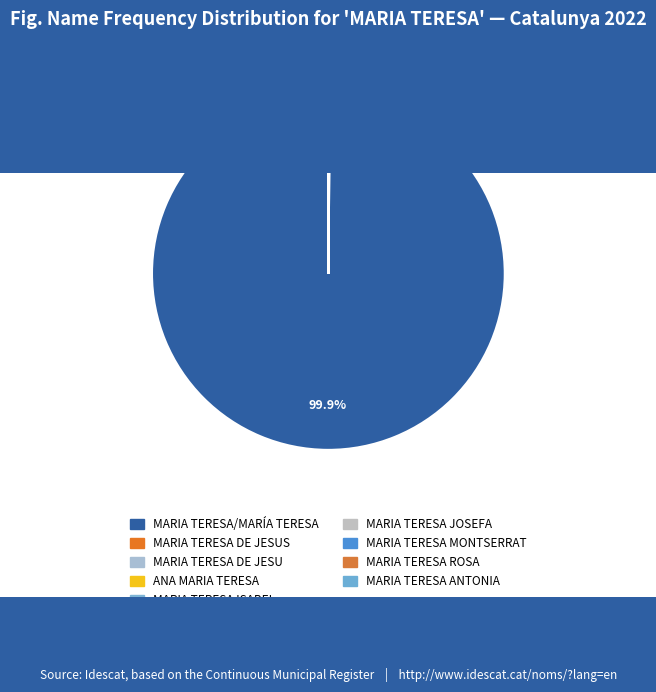

What is the smallest slice in the pie chart?

MARIA TERESA ANTONIA